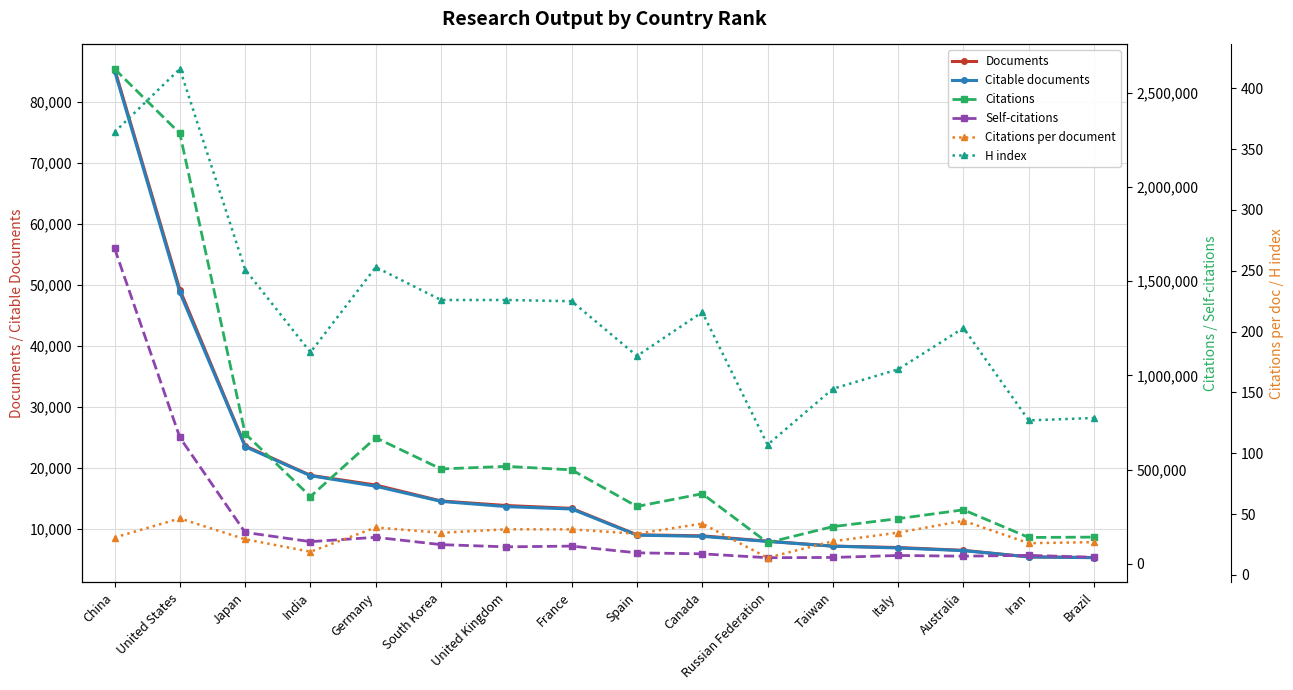

True or false: Citations per document has a value of 39.0 at Germany.

True